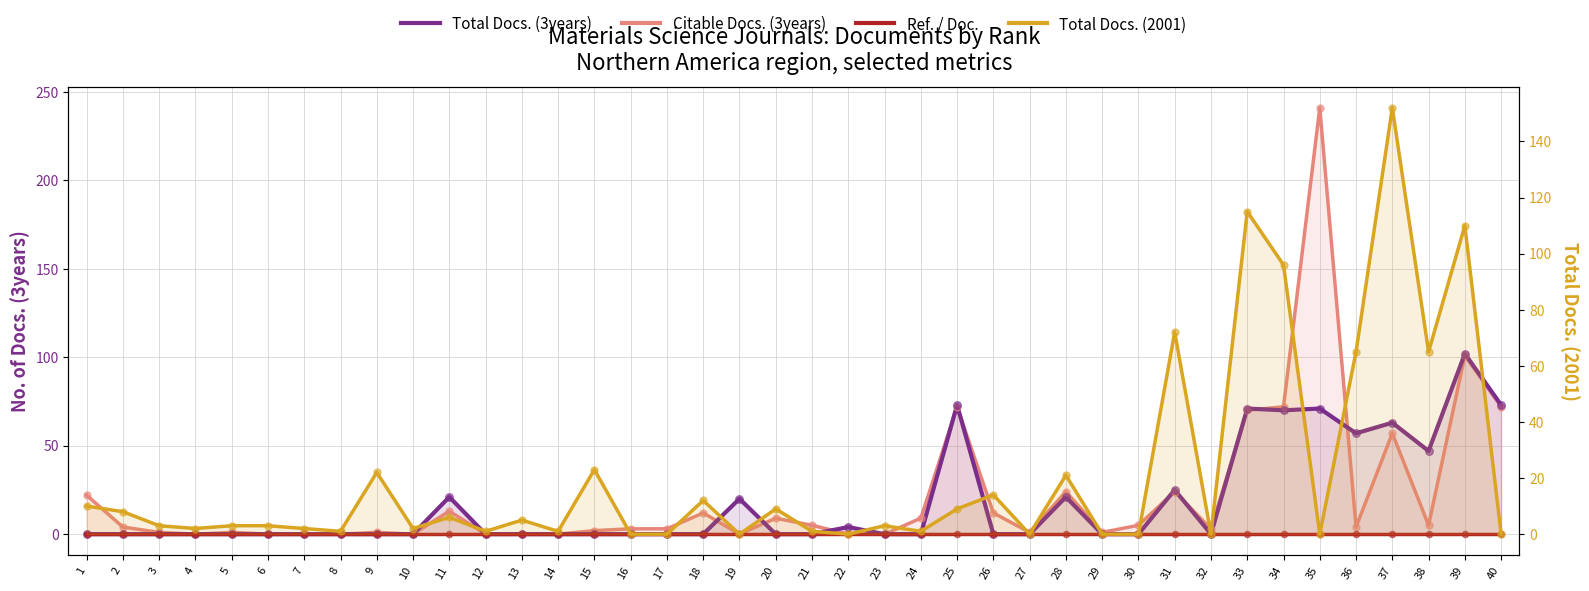

What is the total value across all series at 38?

117